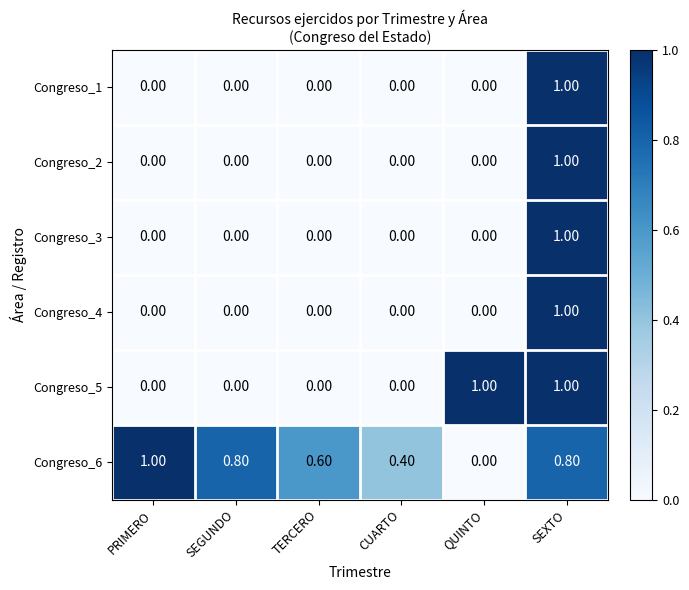

At which category is the sum across all series the highest?

SEXTO